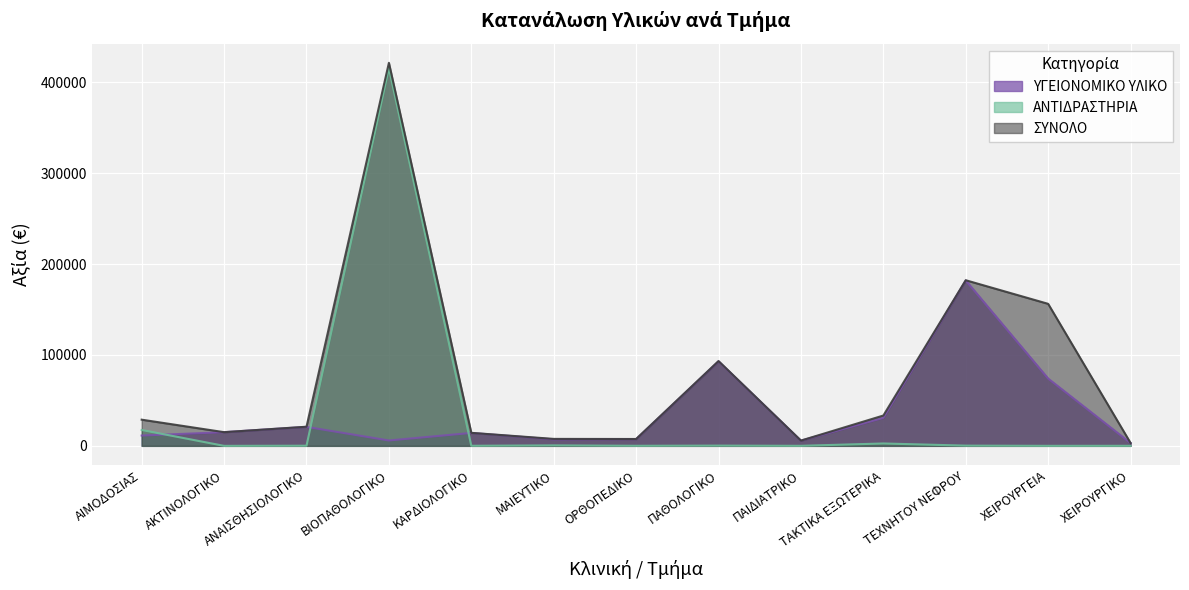

At which label does ΑΝΤΙΔΡΑΣΤΗΡΙΑ first exceed 153?

ΑΙΜΟΔΟΣΙΑΣ